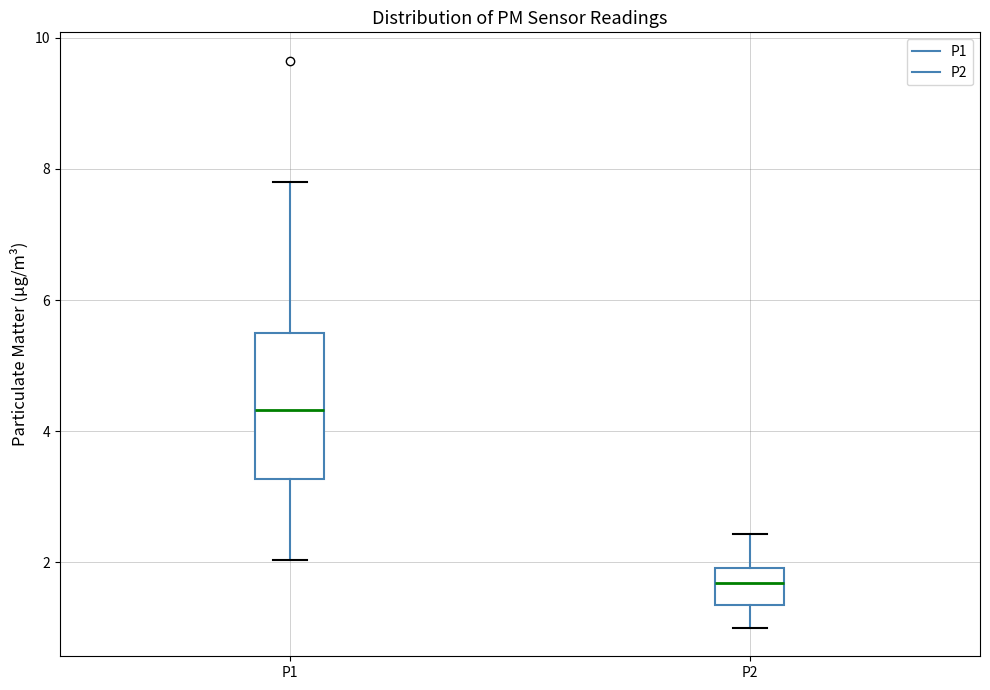

Which box is the tallest, from its lower edge to its upper edge?

P1